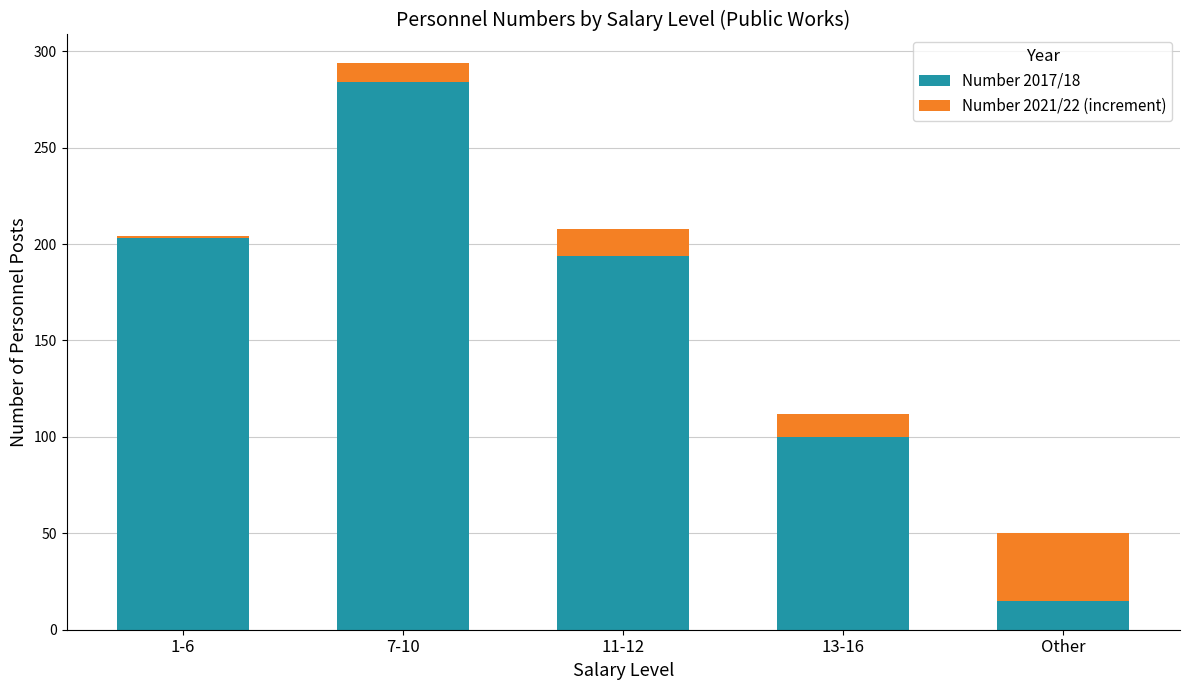

How many bars are there in each group?

2